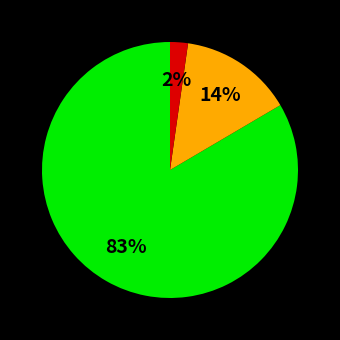

To the nearest percent, what is the average slice percentage?

33%